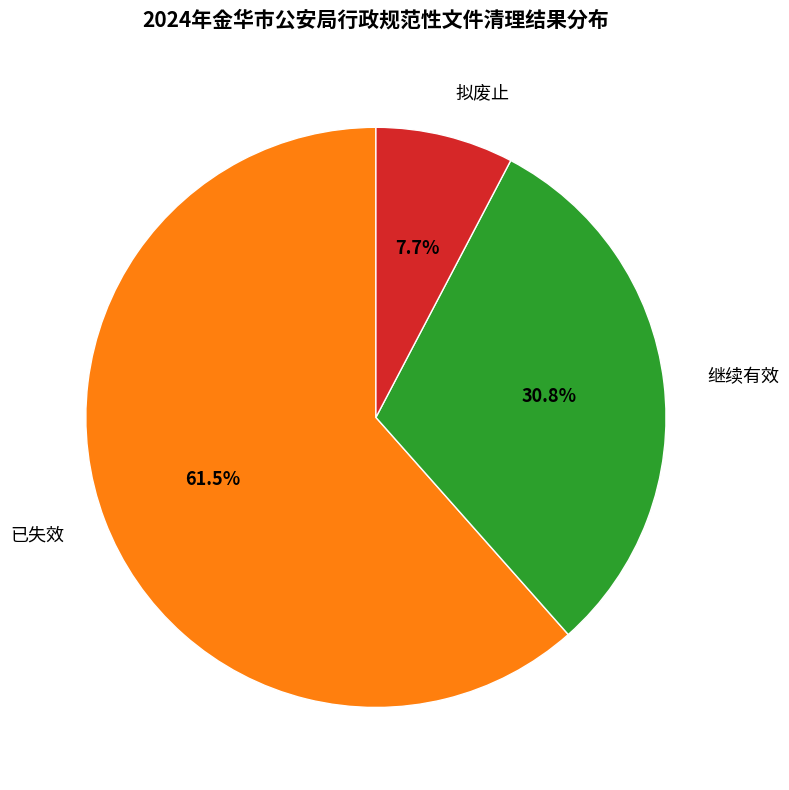

Rank the categories by value from highest to lowest.

已失效, 继续有效, 拟废止